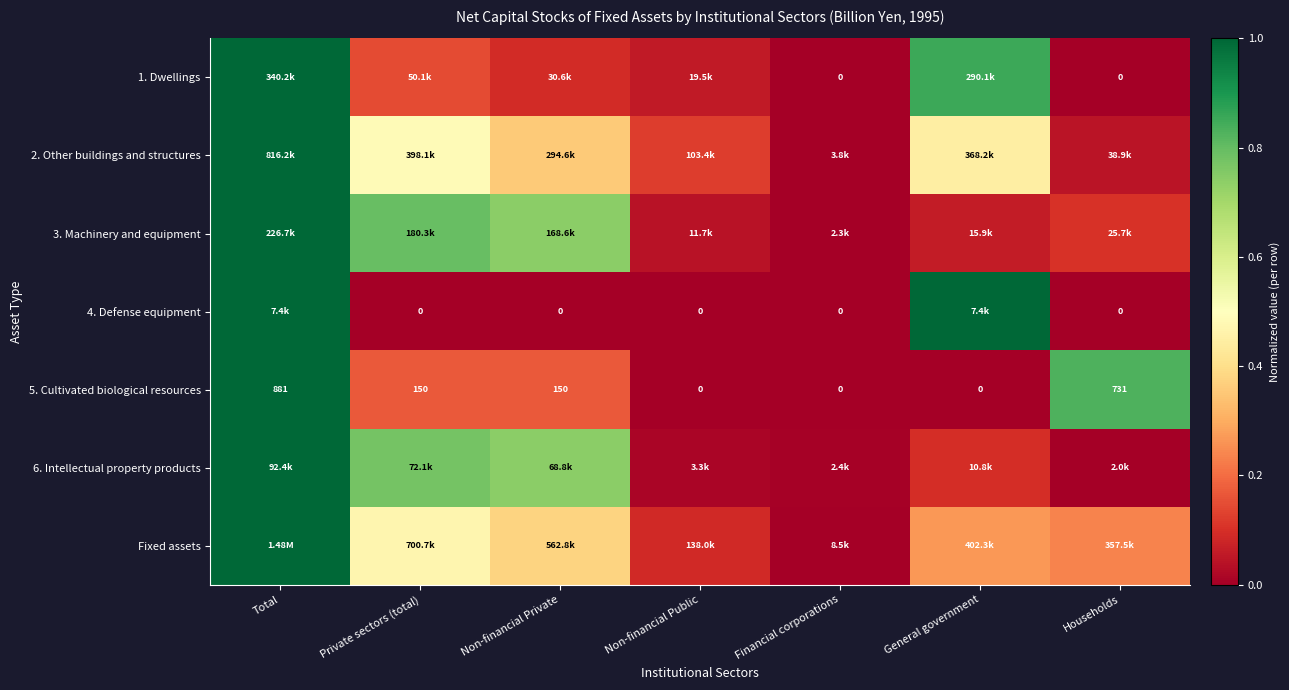

At which label is 2. Other buildings and structures closest to 0?

Financial corporations